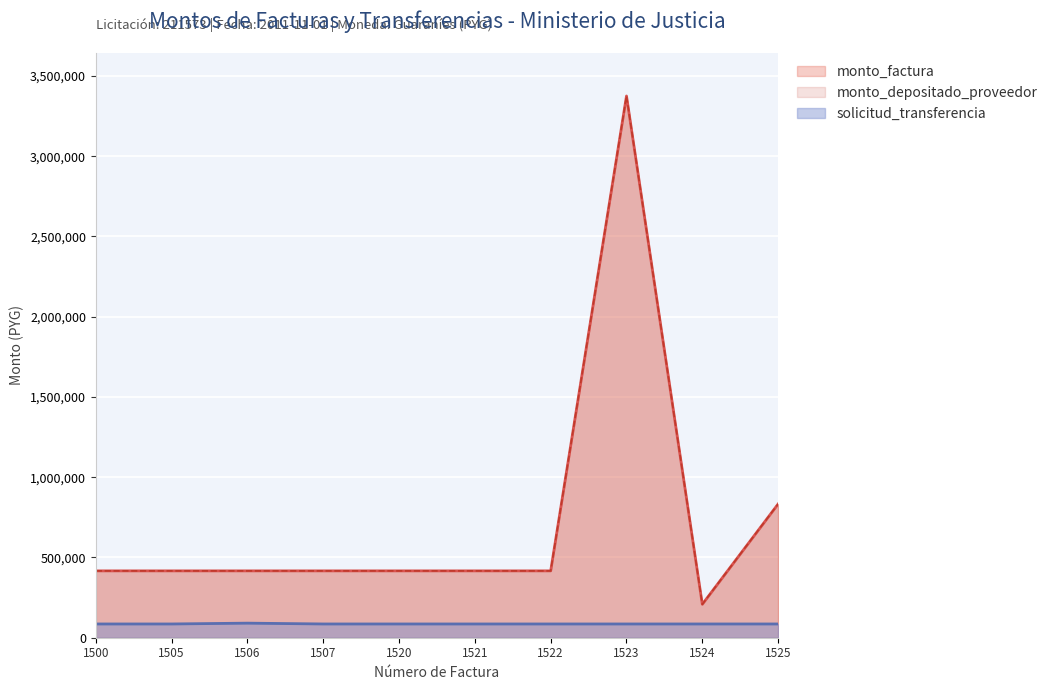

True or false: solicitud_transferencia and monto_depositado_proveedor cross at least once.

False